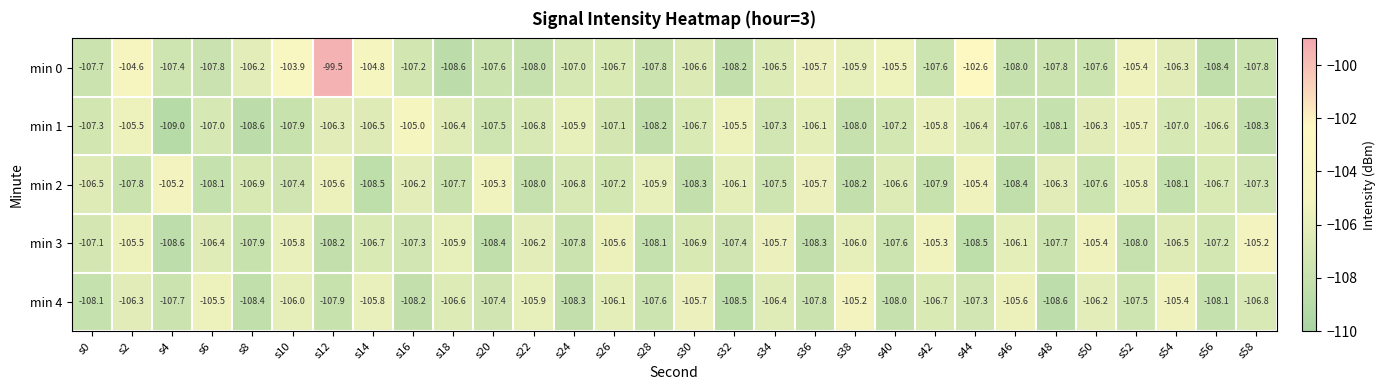

Which series has the largest total across all categories?

min 0